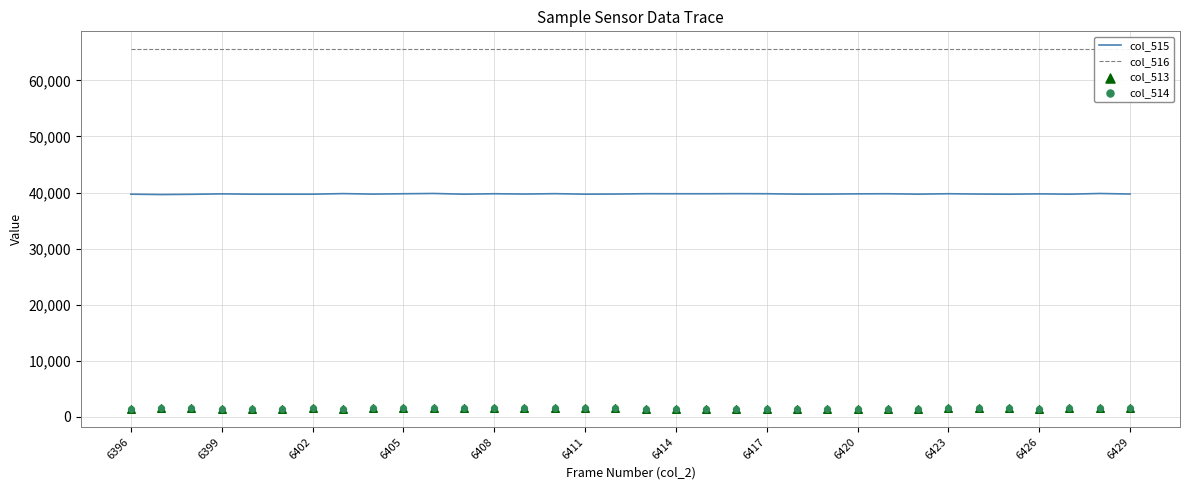

Which series reaches the maximum Y coordinate?

col_516